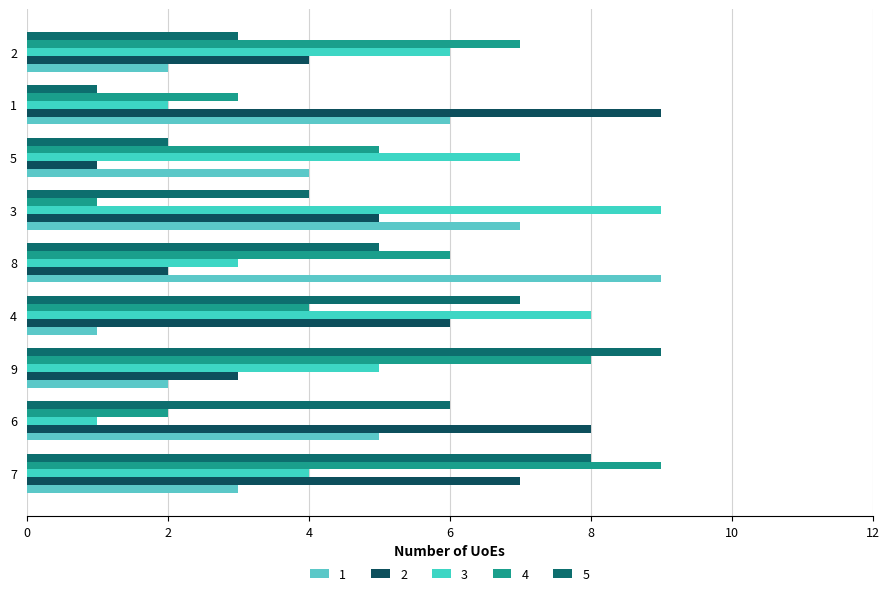

What is the value of the 4 bar at the 7th from the left?

5